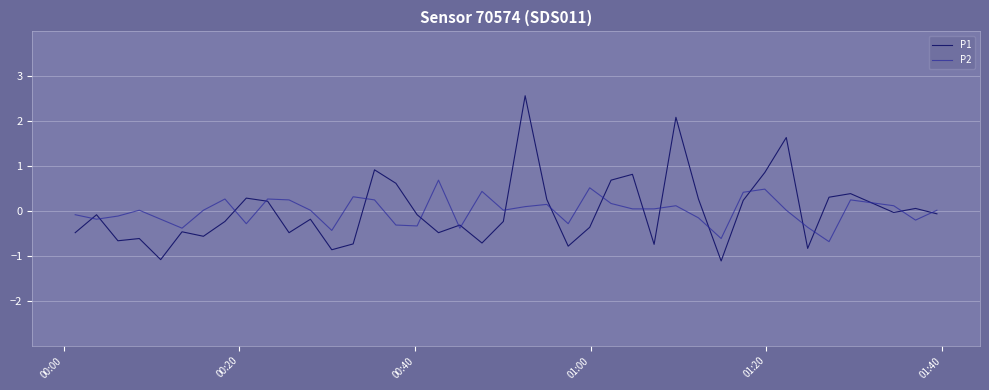

How many lines are shown in the chart?

2